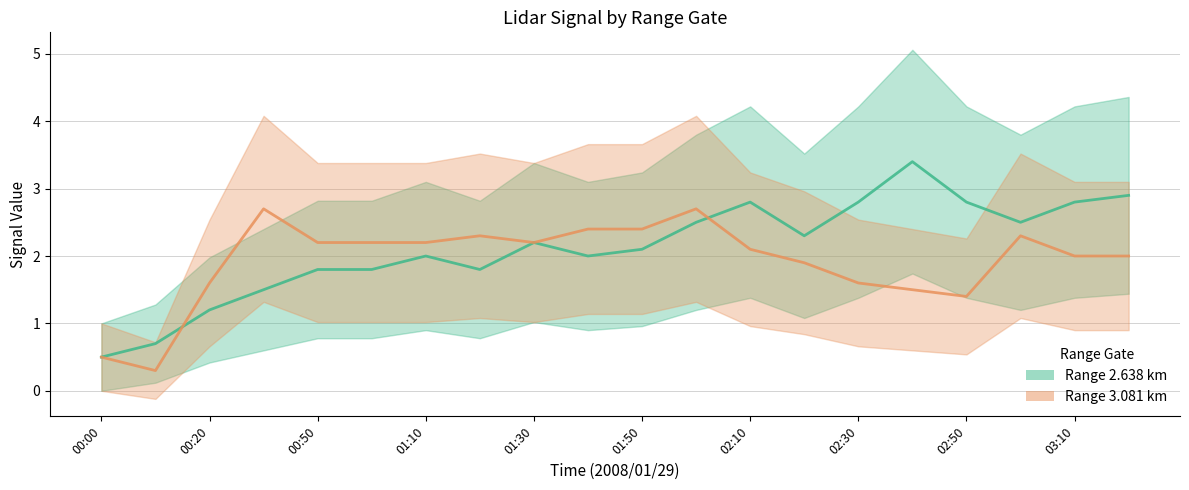

What is the sum of all 2.638 values?

42.4